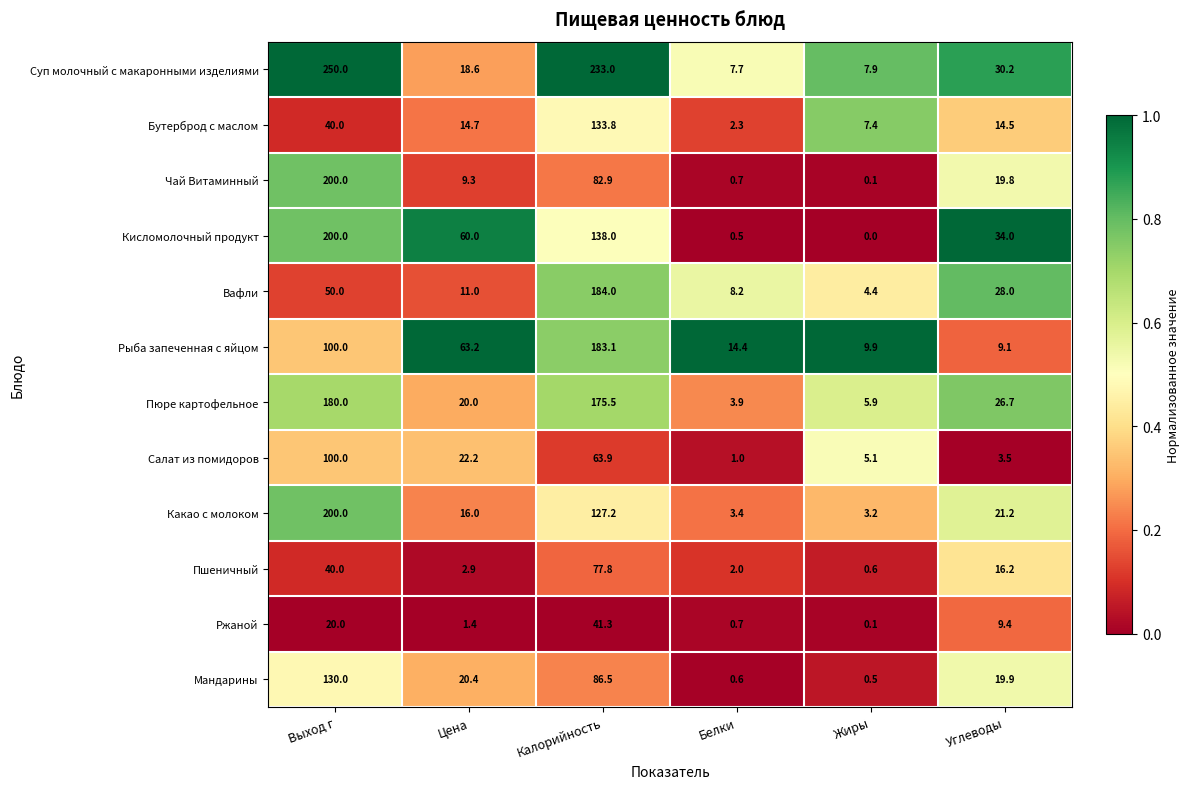

Which series has the widest spread of values?

Суп молочный с макаронными изделиями